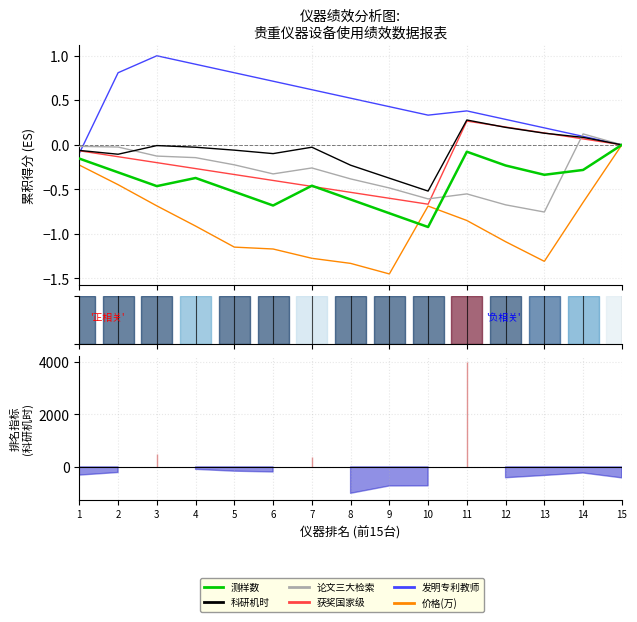

True or false: 论文三大检索 has a value of -0.5 at 9.

True